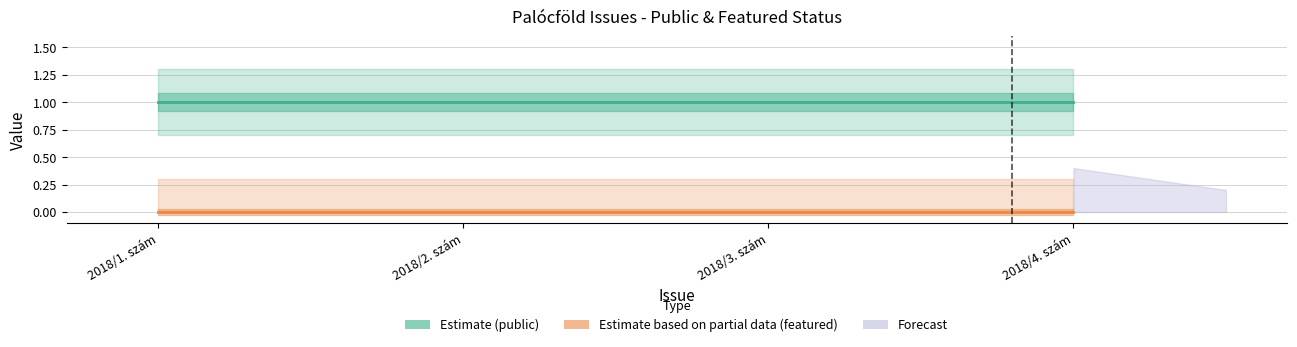

Reading left to right, transcribe all the data shown in this chart.

Estimate (public): 1	1	1	1
Estimate based on partial data (featured): 0	0	0	0